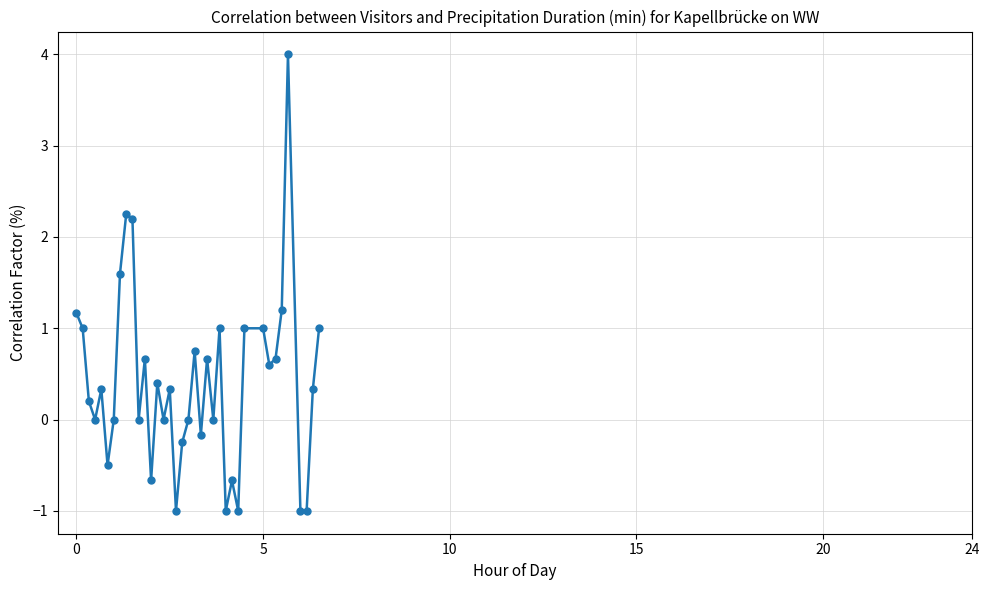

How many categories are shown in the chart?

37